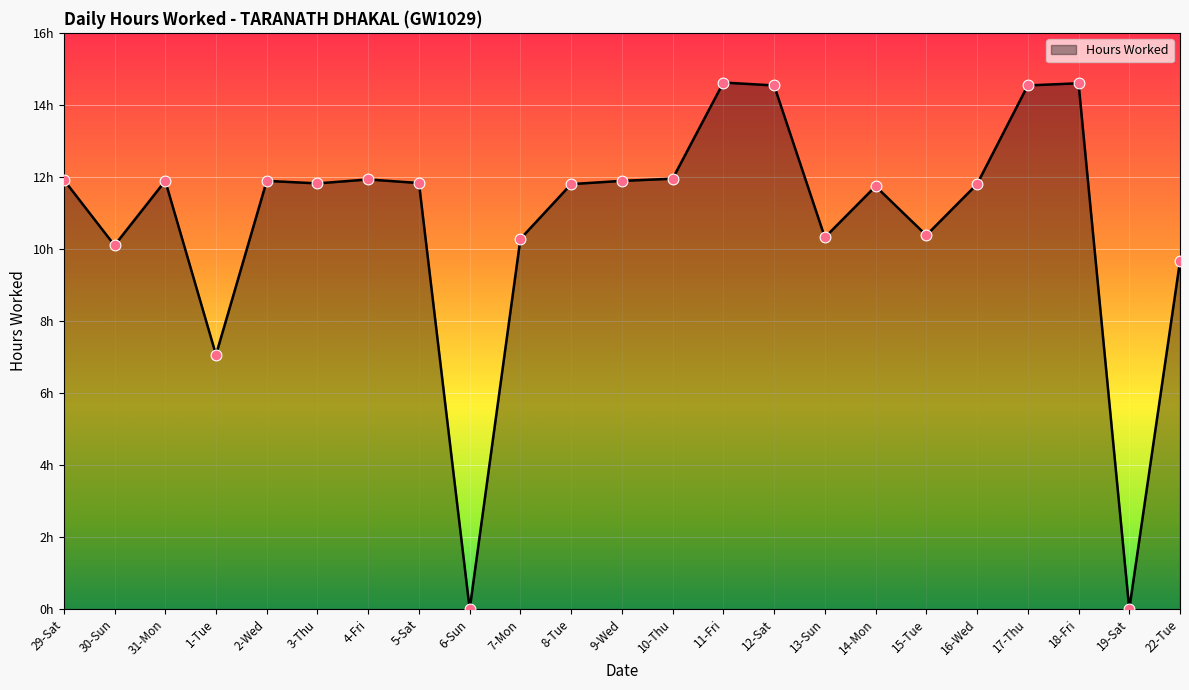

What is the change in value from 1-Tue to 3-Thu?

+4.8